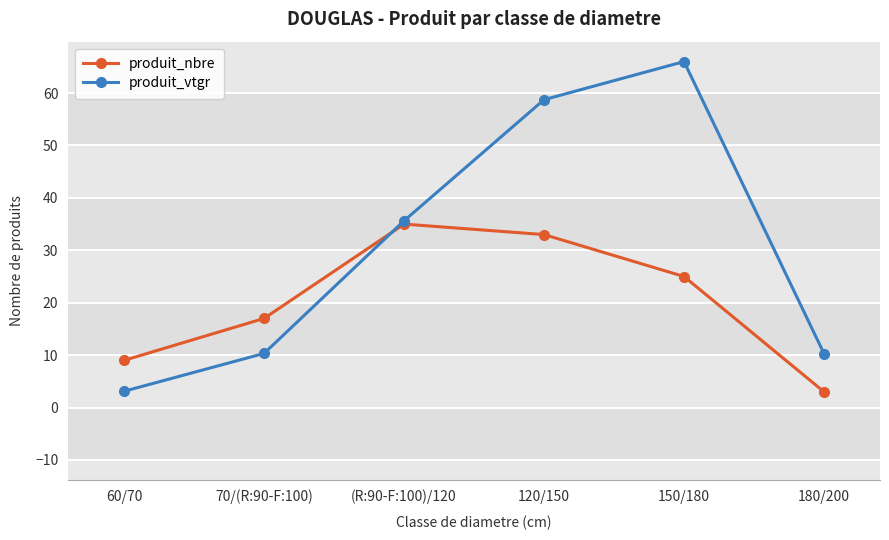

Where does the produit_vtgr series first go above 35?

(R:90-F:100)/120